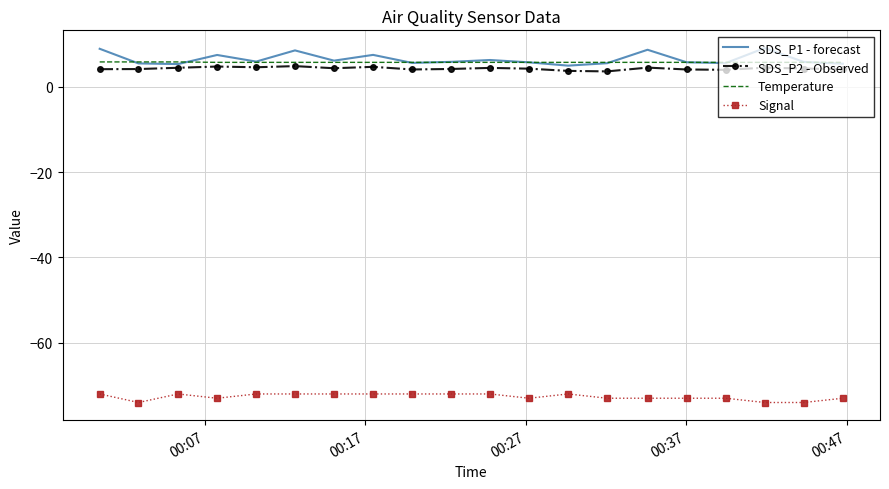

True or false: SDS_P1 - forecast and Signal intersect in this chart.

False